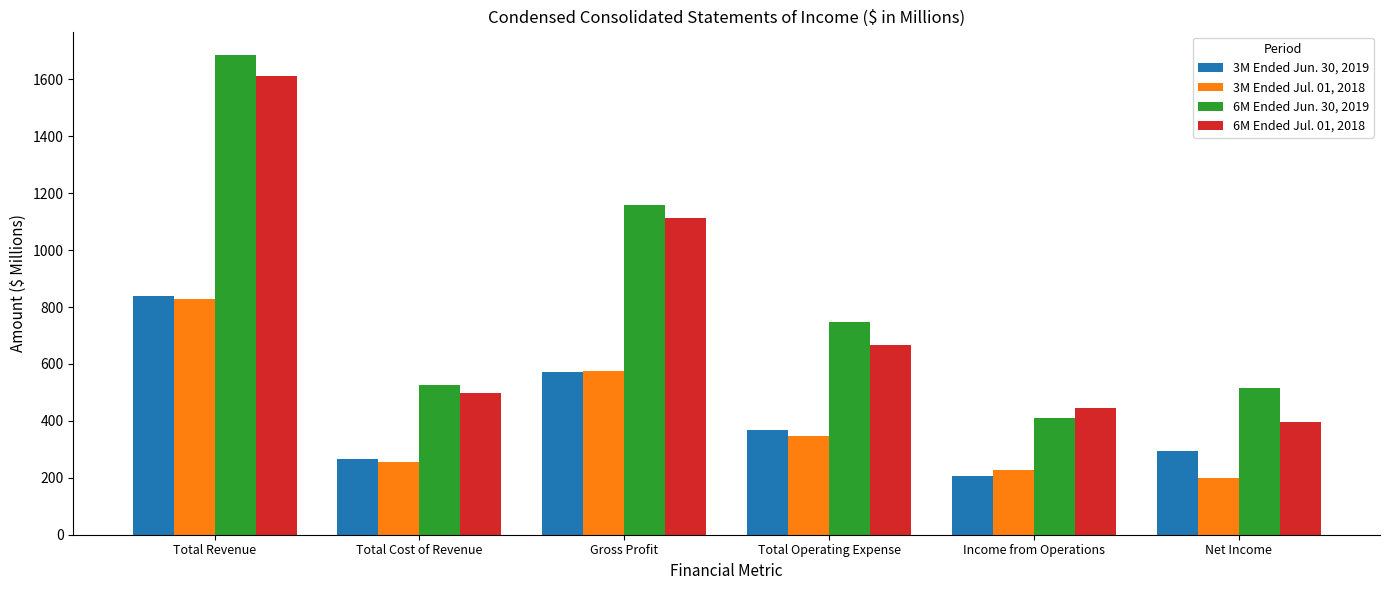

What are all the series names shown in the legend?

3M Ended Jun. 30, 2019, 3M Ended Jul. 01, 2018, 6M Ended Jun. 30, 2019, 6M Ended Jul. 01, 2018